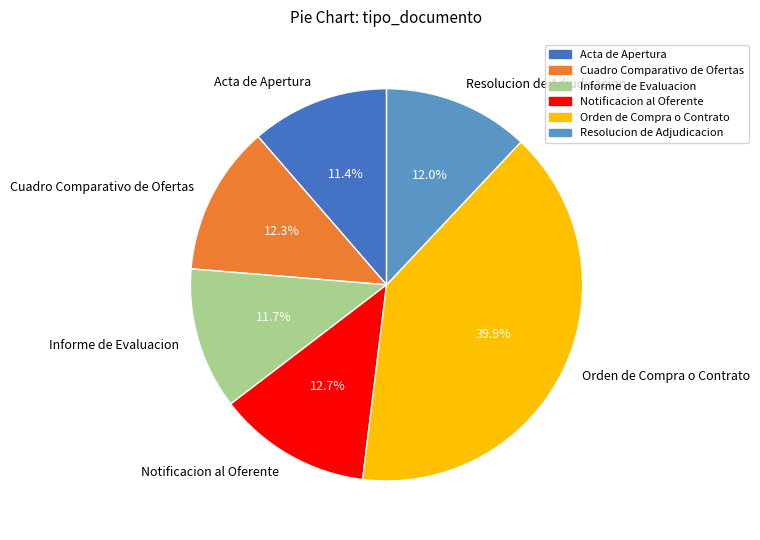

What is the largest slice in the pie chart?

Orden de Compra o Contrato